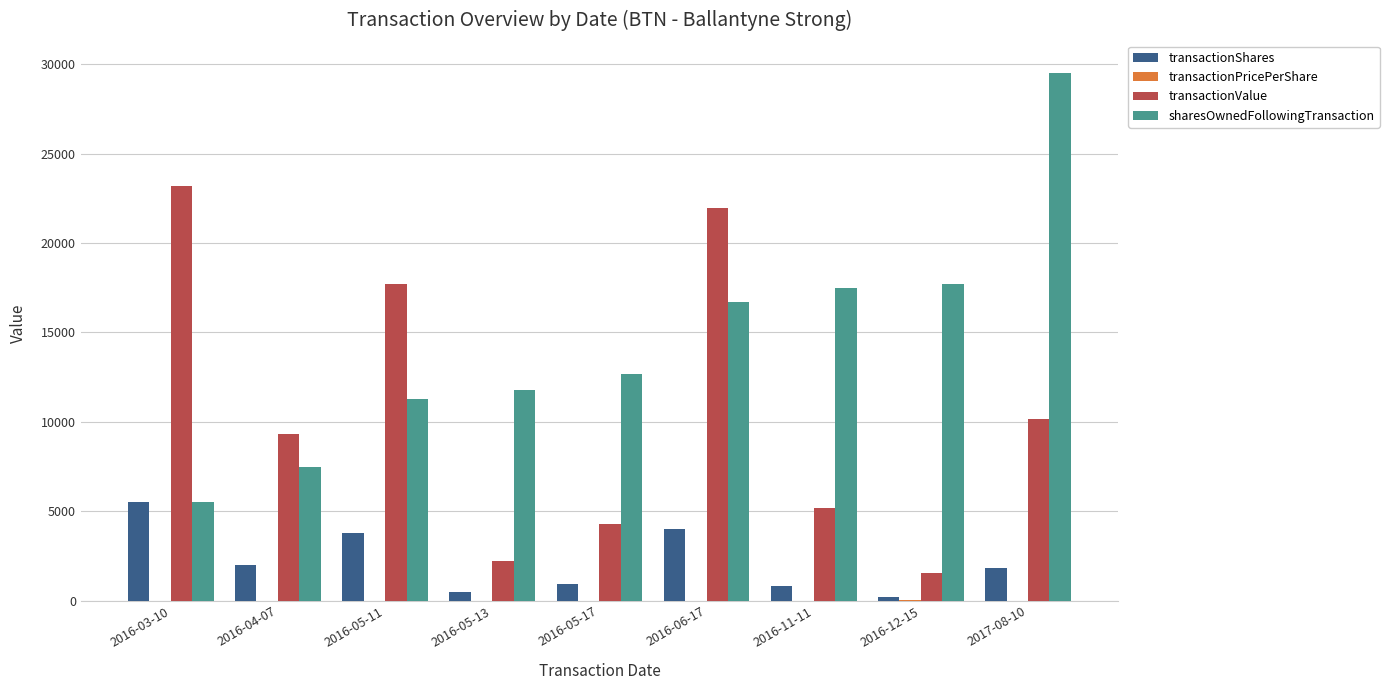

What is the highest value of the transactionShares series?

5500.0